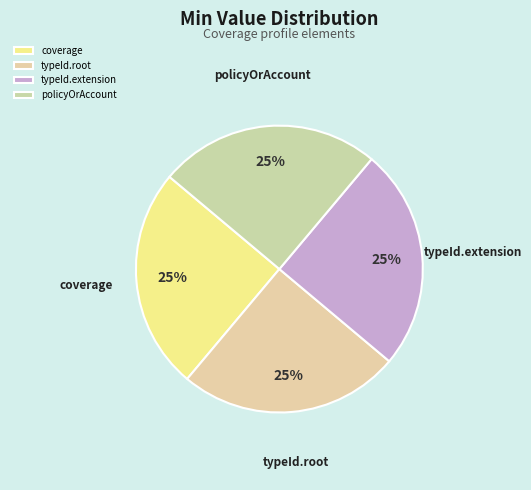

To the nearest percent, what is the difference between the largest and smallest slice percentages?

0%